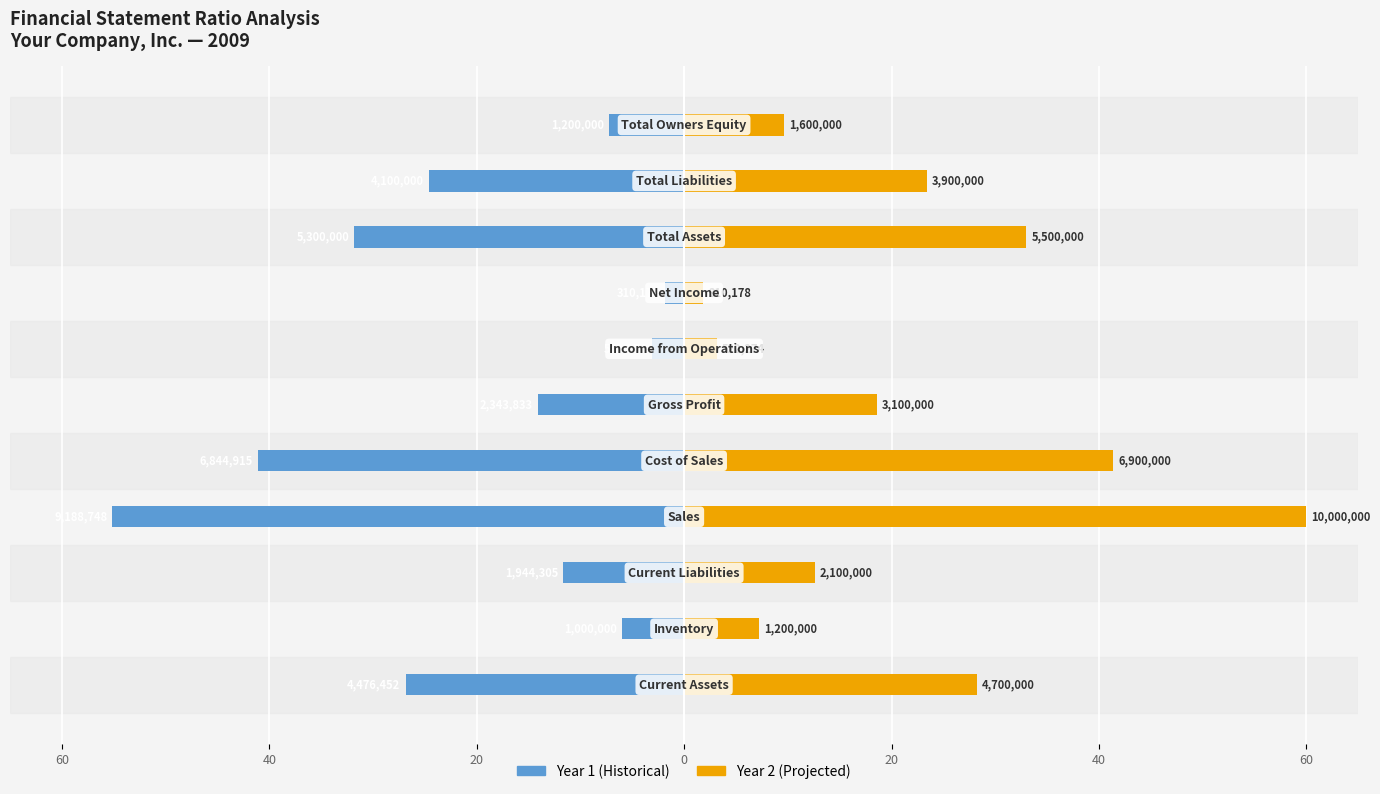

Which series has the widest spread of values?

Year 2 (Projected)